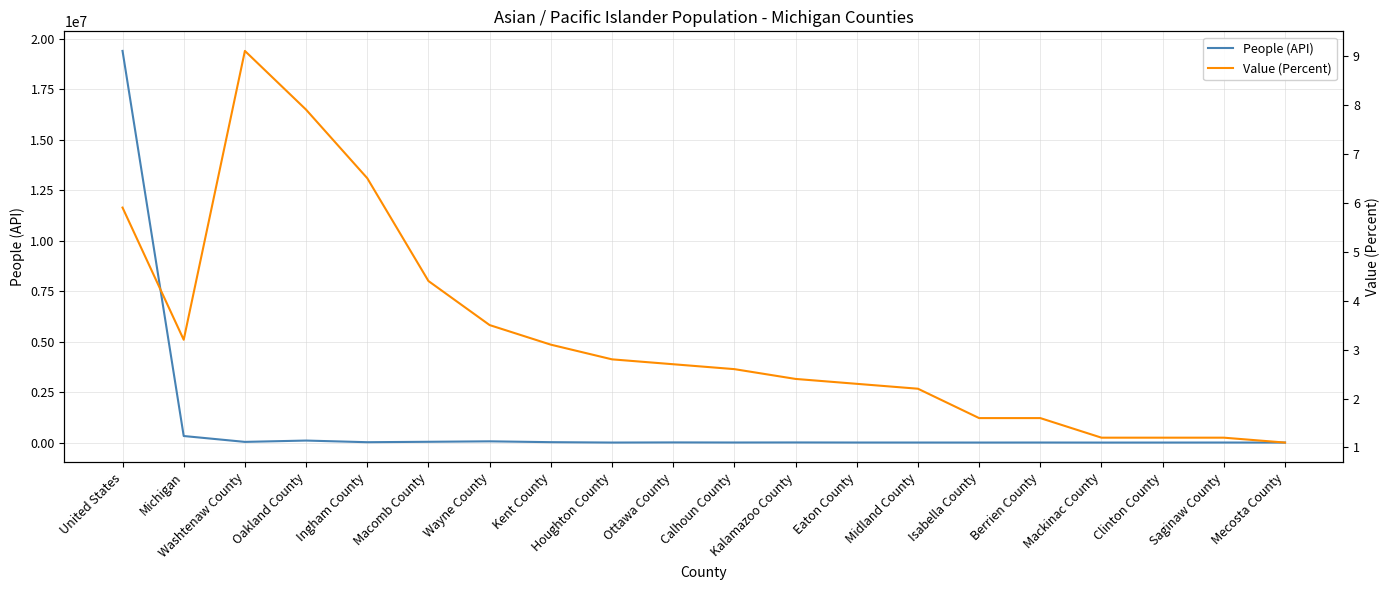

What is the label of the 16th point from the left?

Berrien County